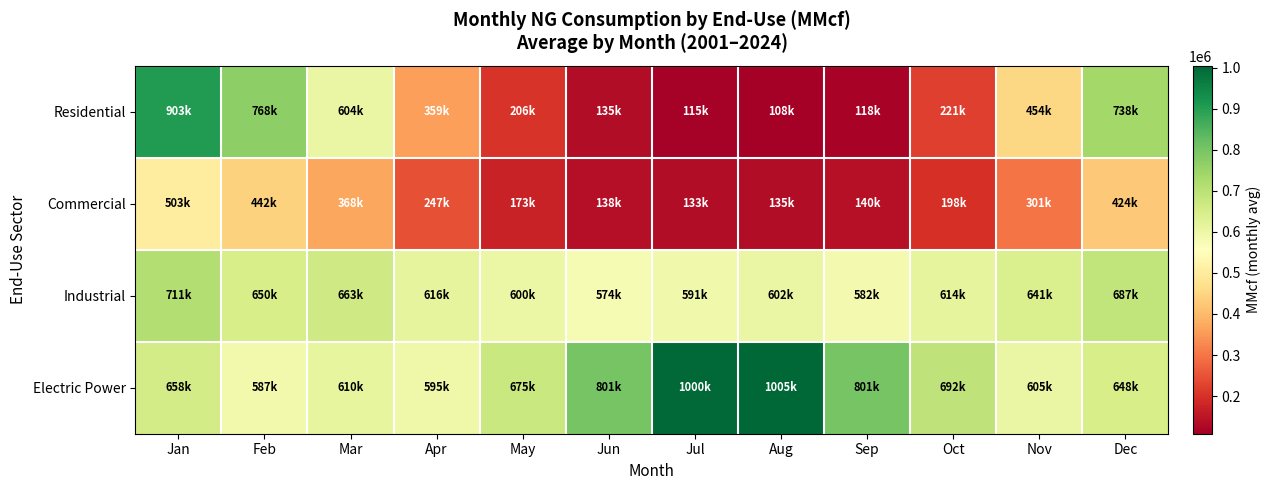

What is the total value across all series at Oct?

1725257.3